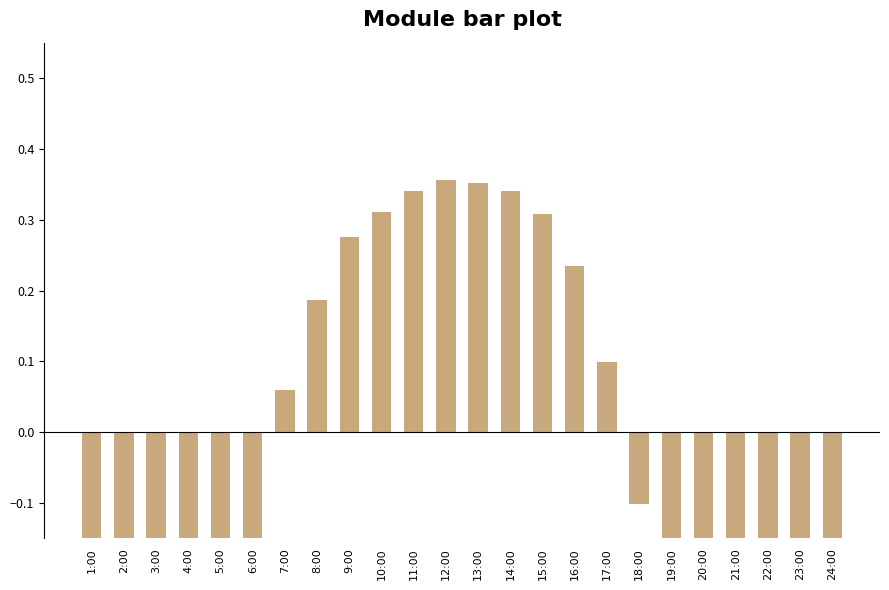

What position from the left is 18:00?

18